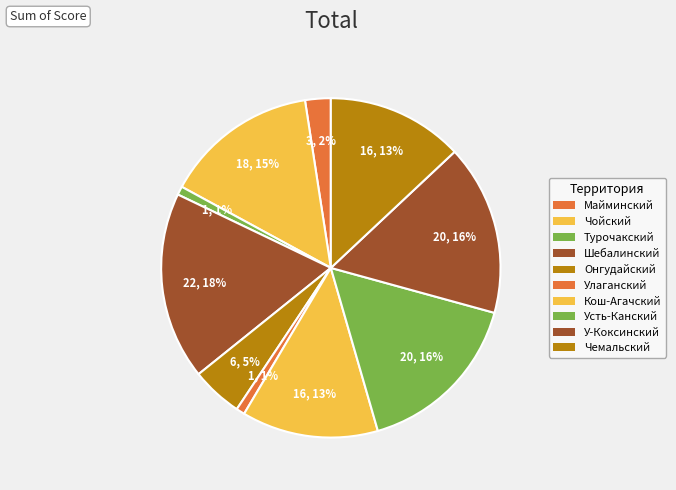

Count the number of slices in the pie.

10